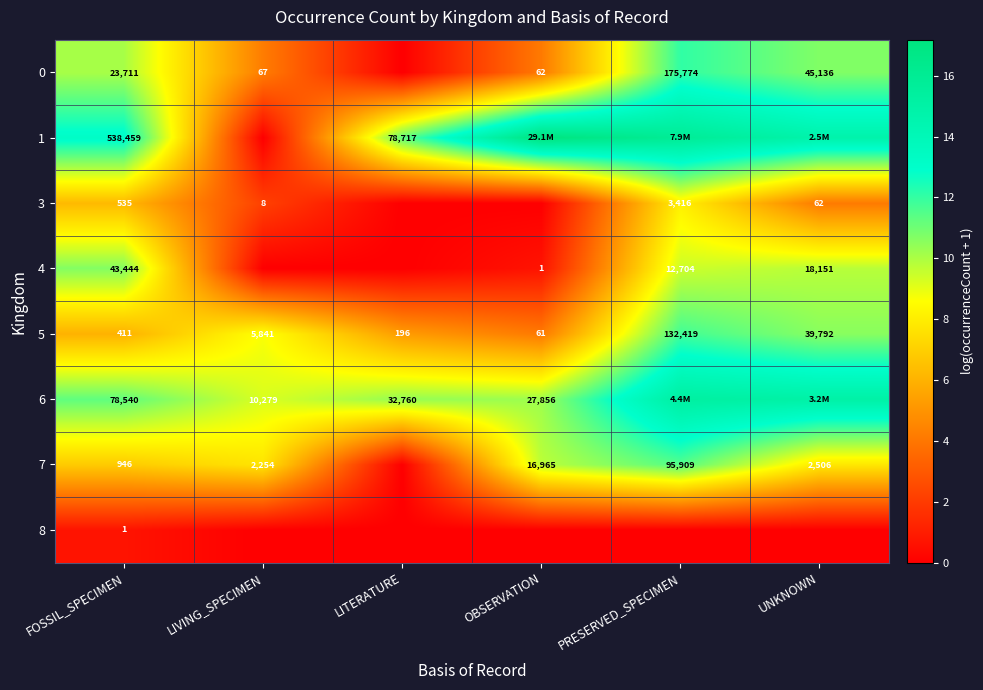

Is the value of 0 at OBSERVATION greater than the value of 7 at OBSERVATION?

No